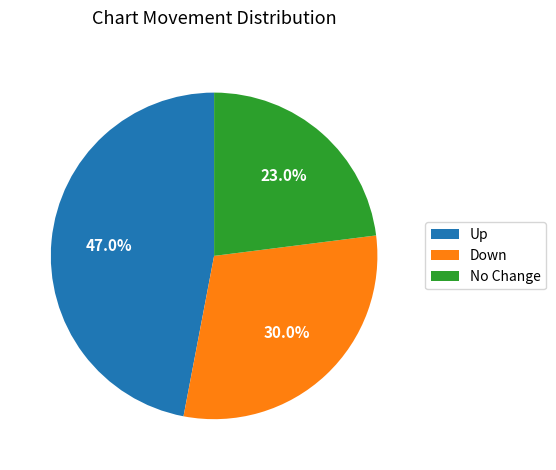

Which category has the biggest portion of the pie?

Up